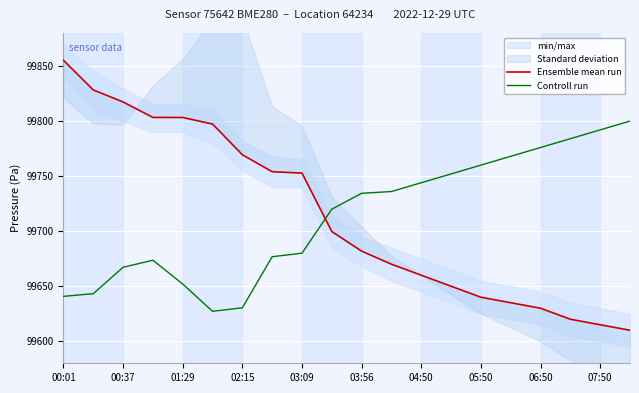

Read the Controll run value at 05:50.

99760.0